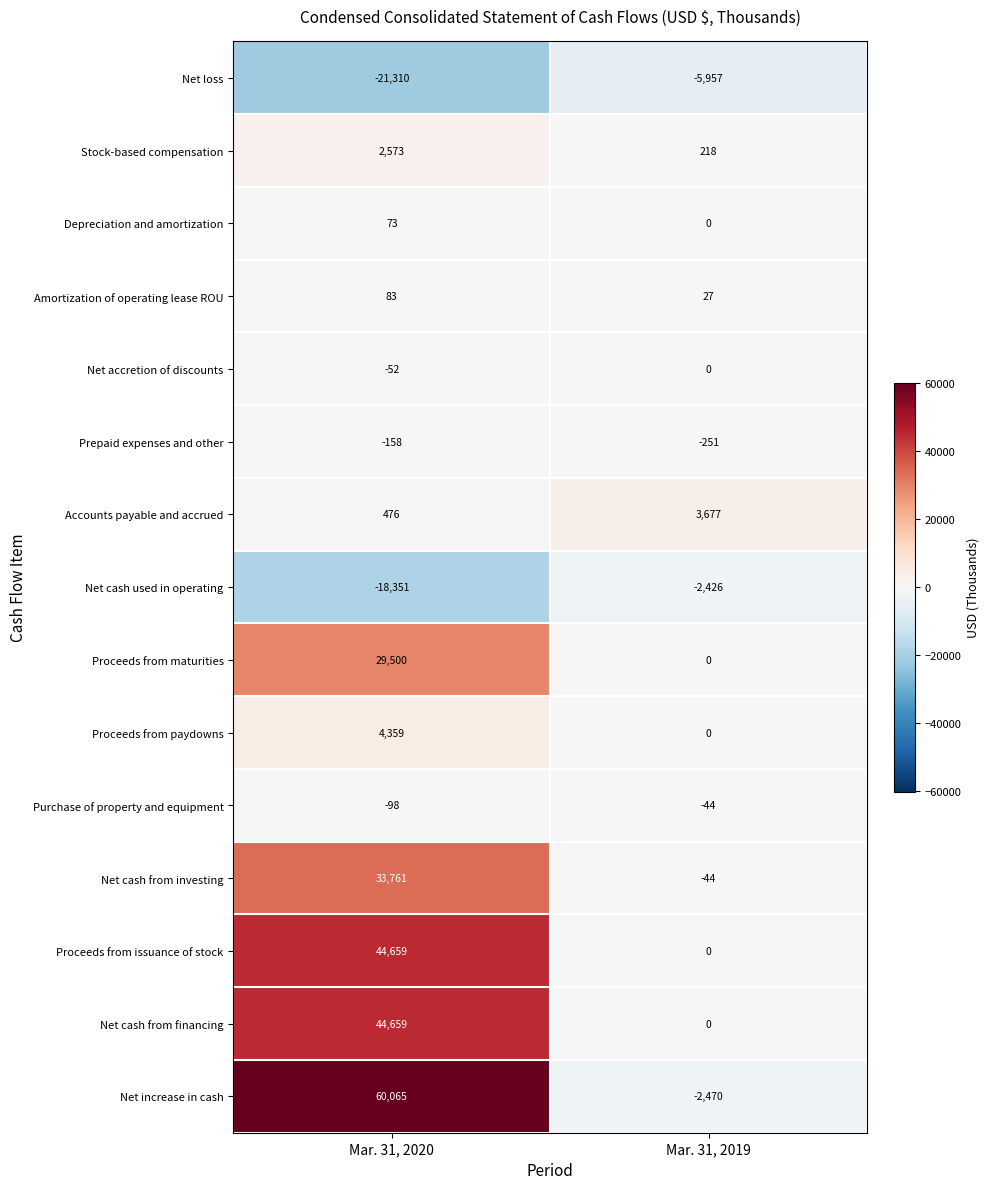

How many series are shown in this chart?

15